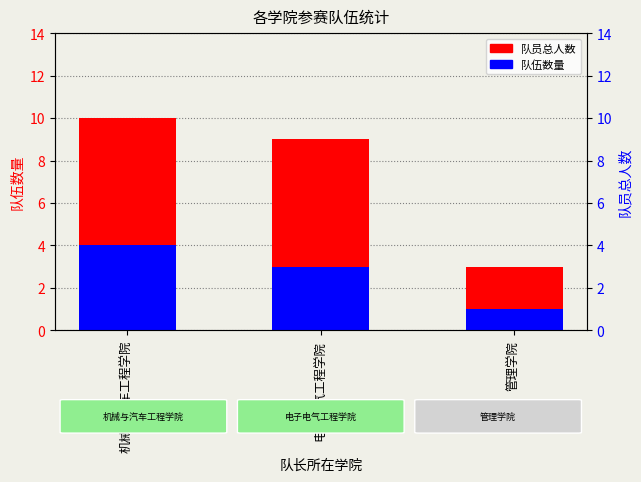

What is the maximum value shown in the chart?

10